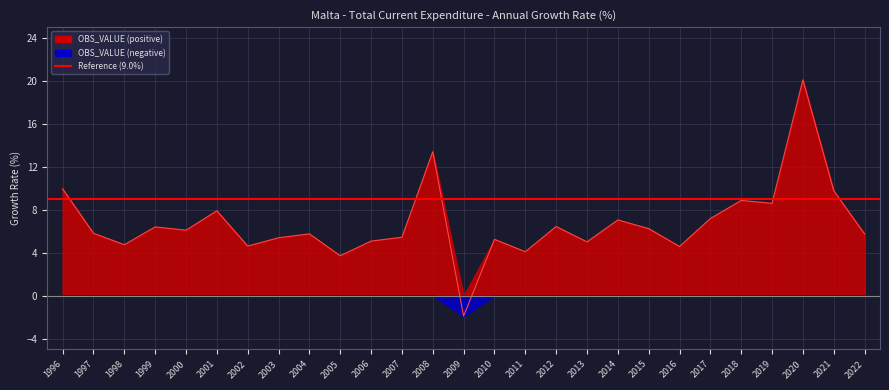

Between 2019 and 2018, which is larger?

2018